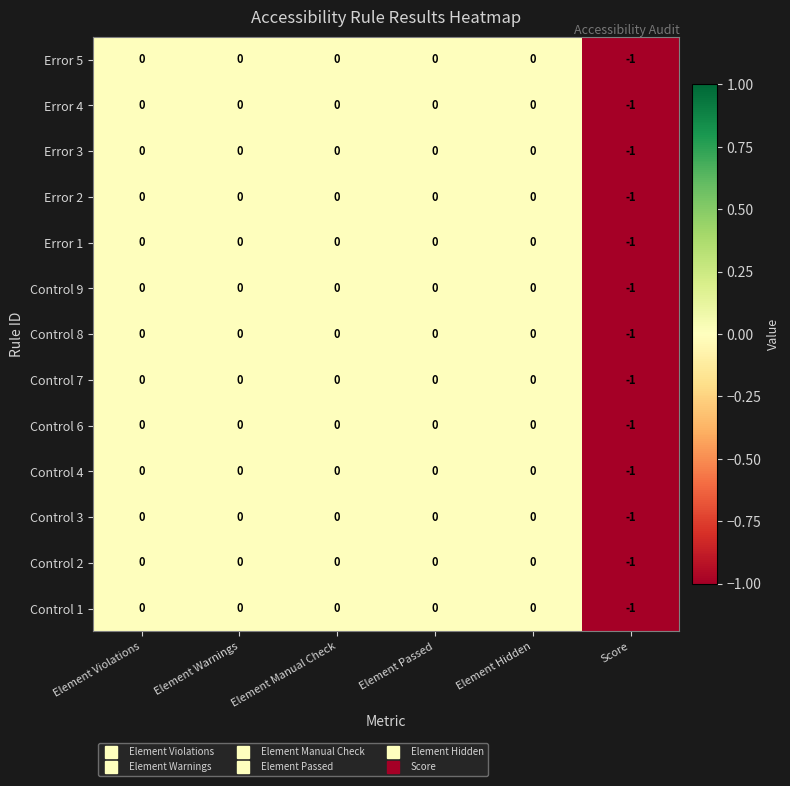

Count the Error 3 values in the range 0 to 1.

5